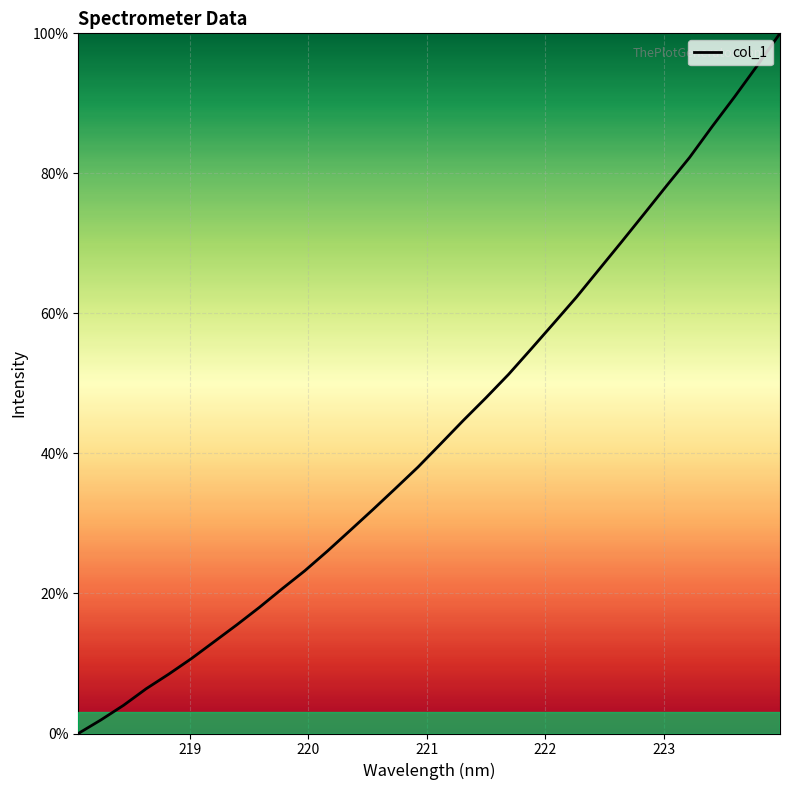

What is the greatest value displayed?

100.0